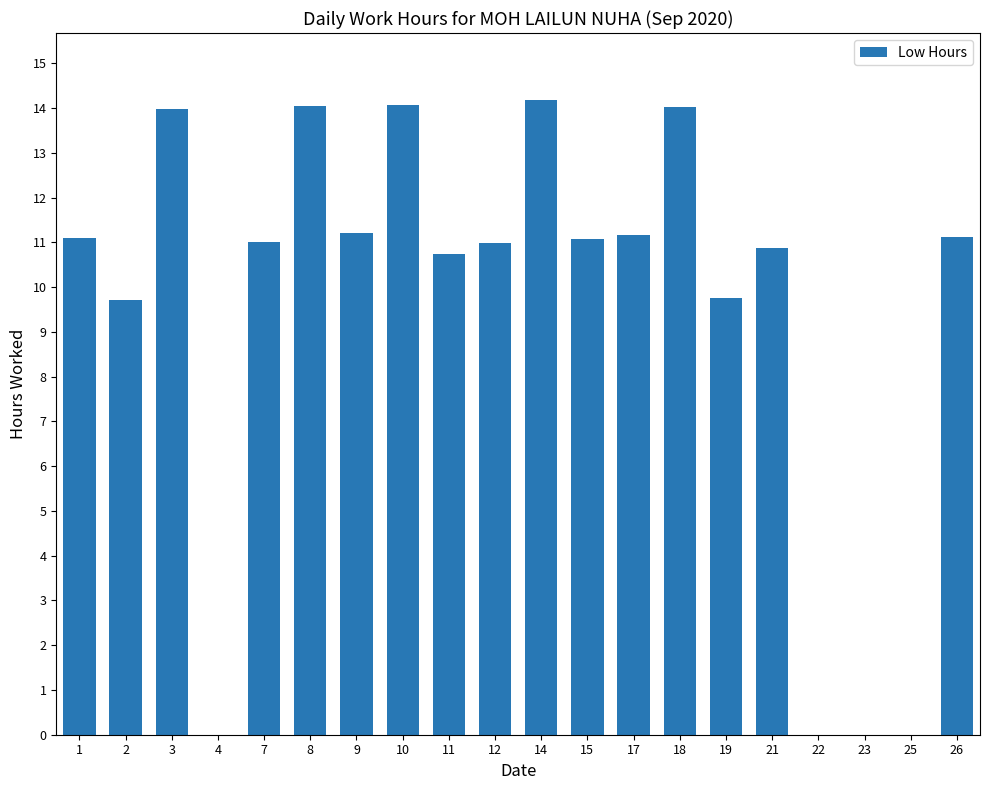

The value at 17 is 11.2. True or false?

True